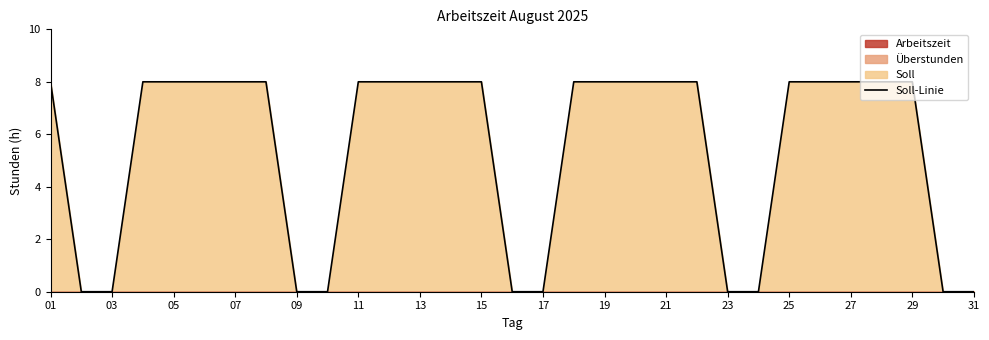

What is the difference between the maximum and minimum values?

8